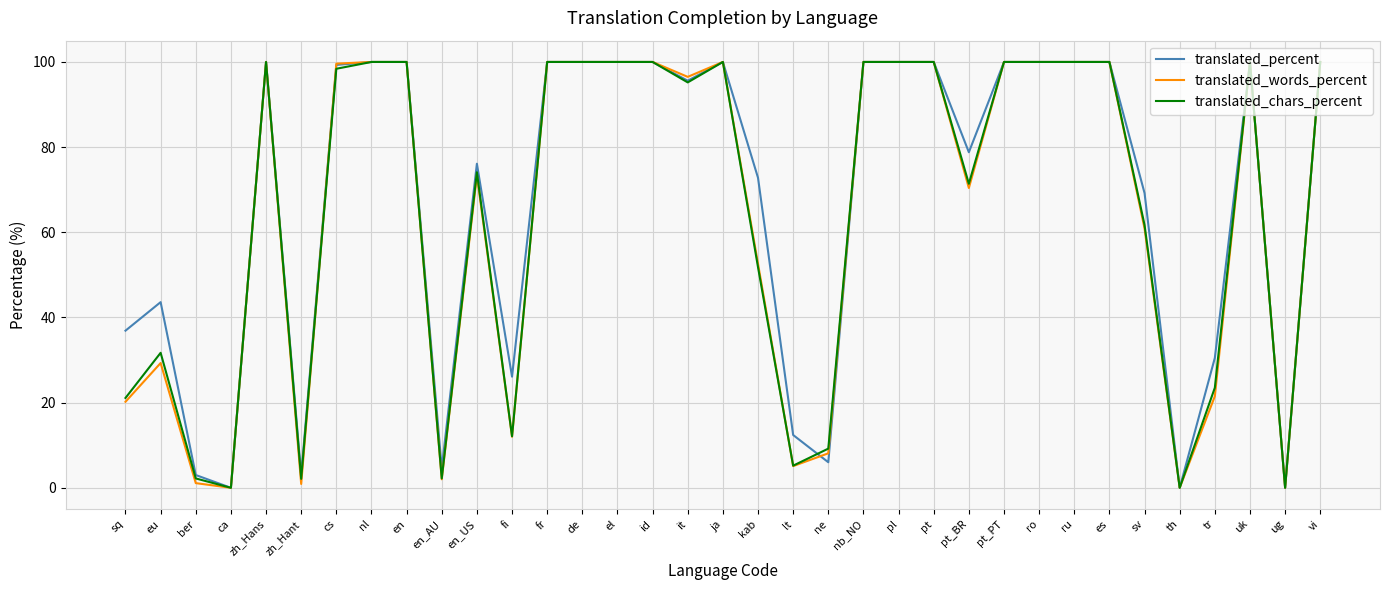

What is the maximum value for translated_words_percent?

100.0